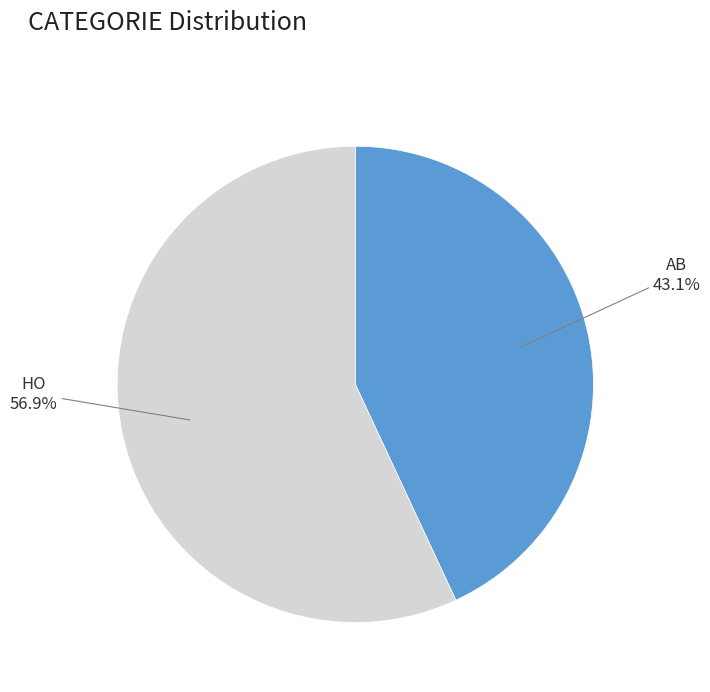

What percentage is the HO slice, to the nearest percent?

57%